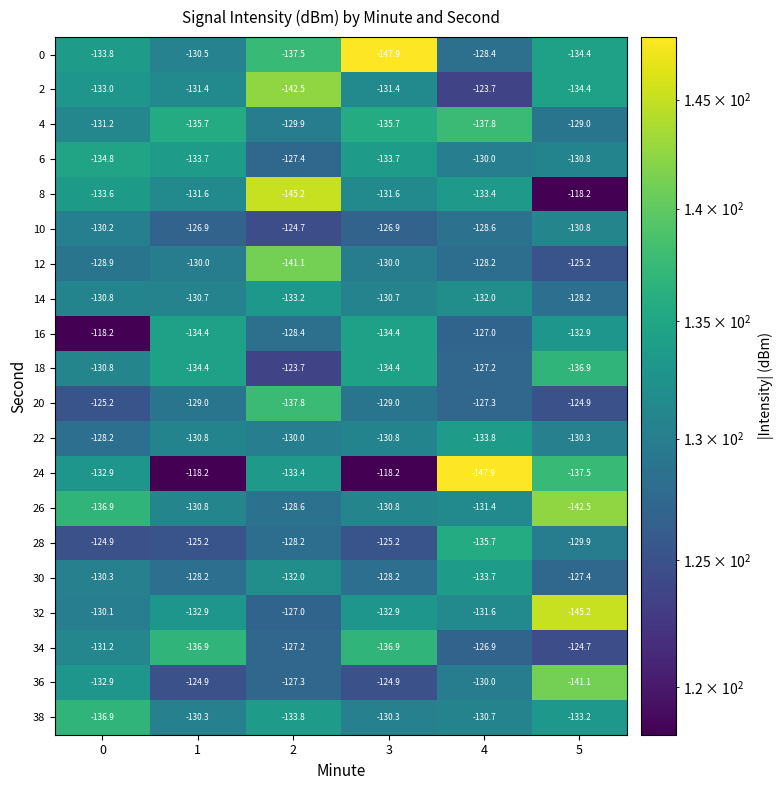

What is the difference between the maximum and minimum values in the 36 series?

16.2